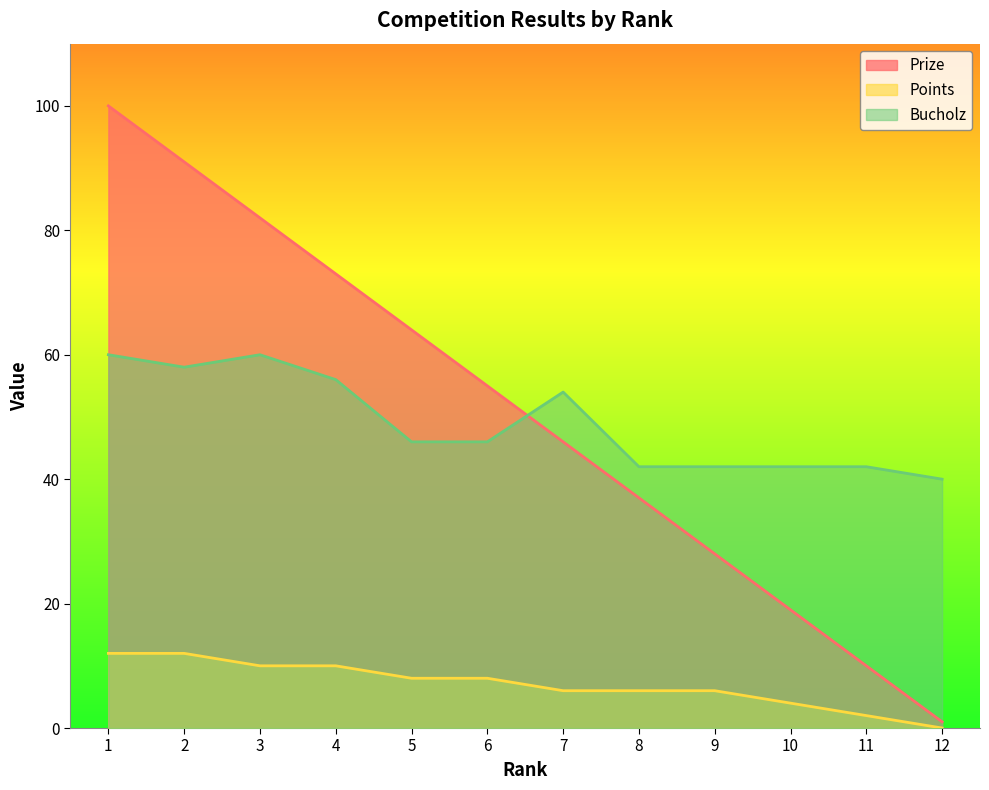

What is the minimum value for Prize?

1